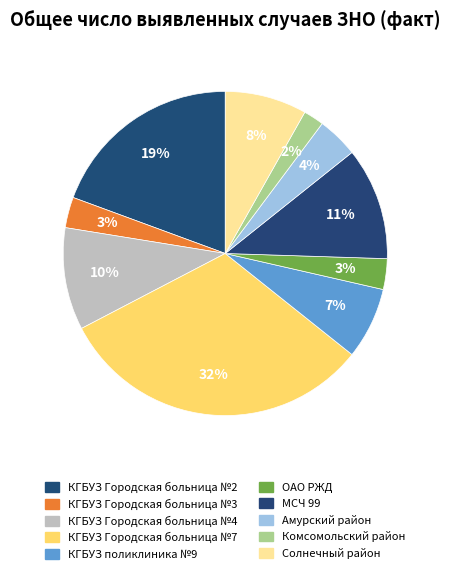

To the nearest percent, what is the difference between the largest and smallest slice percentages?

30%